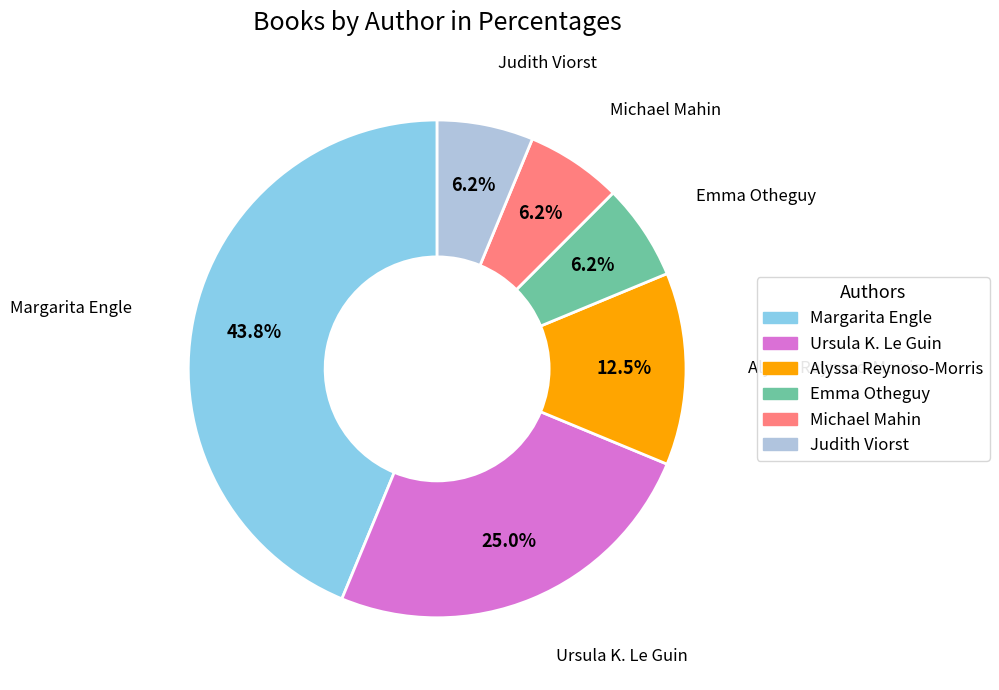

Which slice is the largest?

Margarita Engle